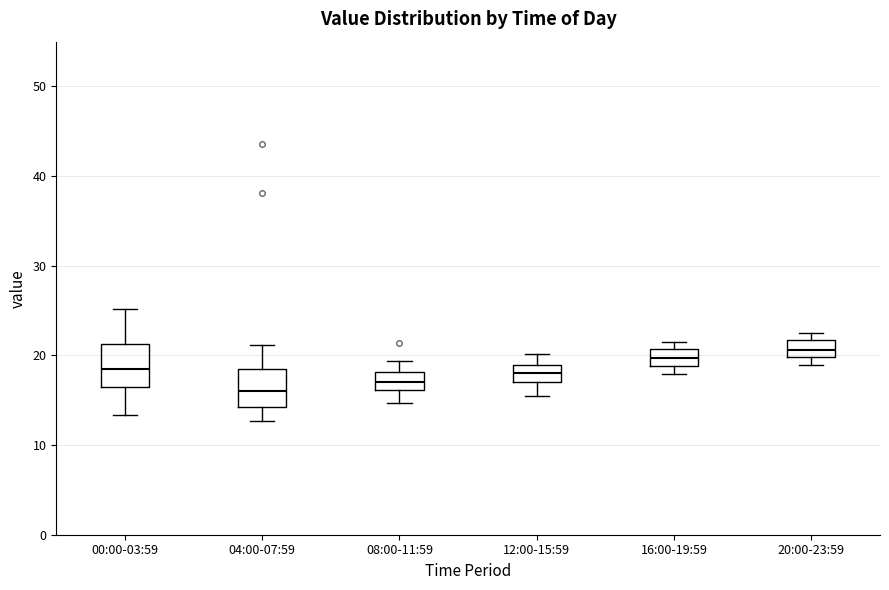

Reading left to right, transcribe this box plot: for each box, give where its median line is, the range the box spans, and where its two whiskers end, as read against the y-axis. The values are not printed on the chart, so give them approximately, as read against the axis.

00:00-03:59: median 18, box 17 to 21, whiskers 13 to 25
04:00-07:59: median 16, box 14 to 19, whiskers 13 to 21
08:00-11:59: median 17, box 16 to 18, whiskers 15 to 19
12:00-15:59: median 18, box 17 to 19, whiskers 16 to 20
16:00-19:59: median 20, box 19 to 21, whiskers 18 to 22
20:00-23:59: median 21, box 20 to 22, whiskers 19 to 23